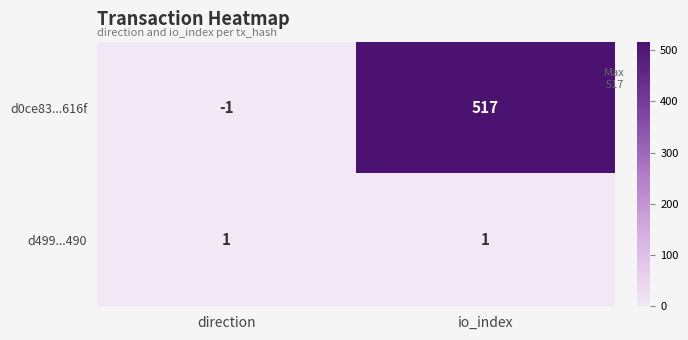

Is it true that d499...490 equals 1 at direction?

True